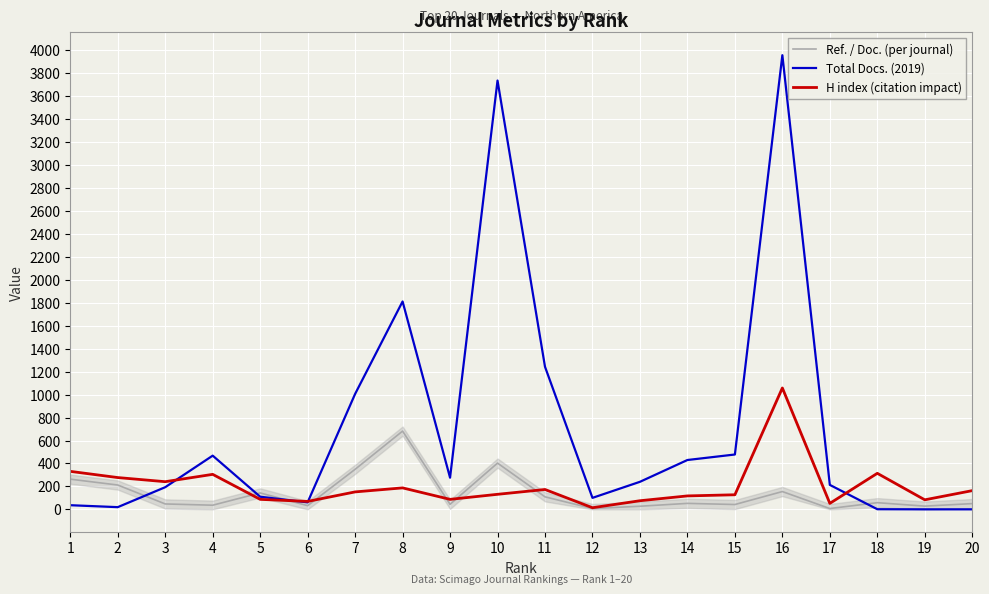

Is the value of Total Docs. (2019) at 14 greater than the value of Ref. / Doc. (per journal) at 9?

Yes